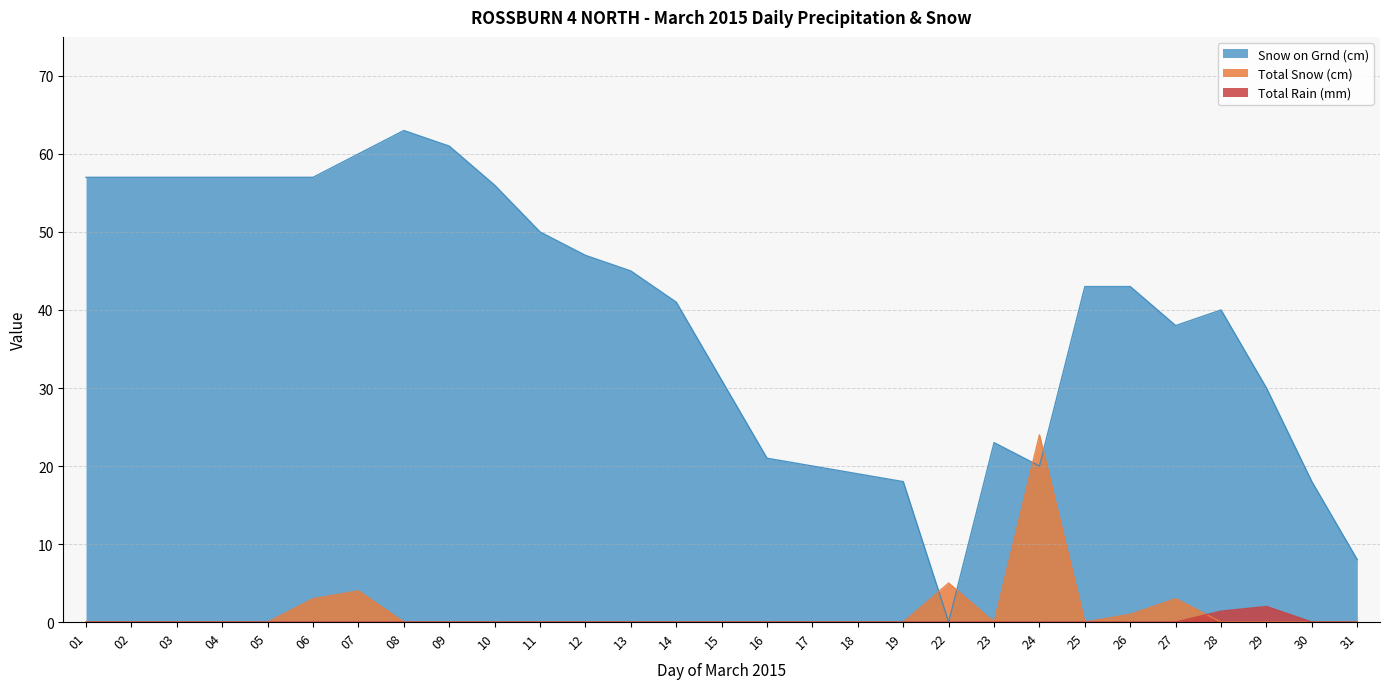

Where is the first local maximum for Snow on Grnd (cm)?

08